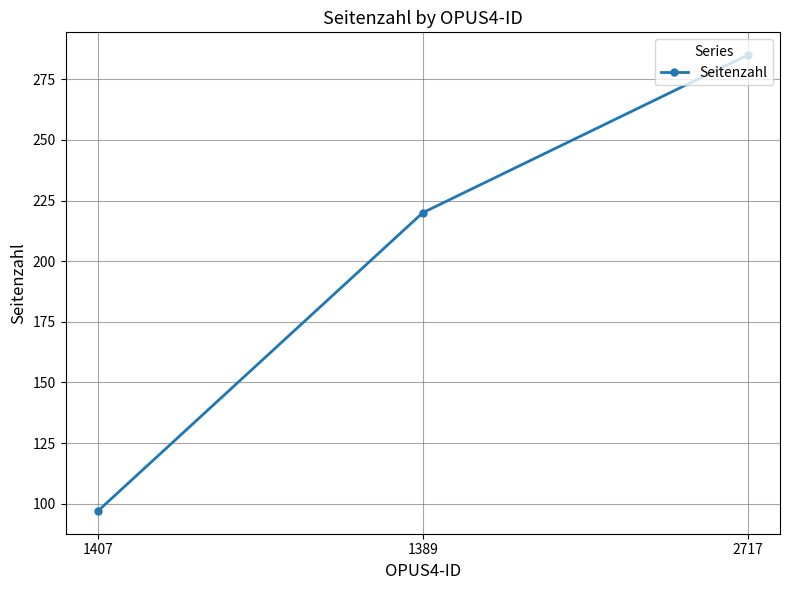

Count the number of data series in this chart.

1